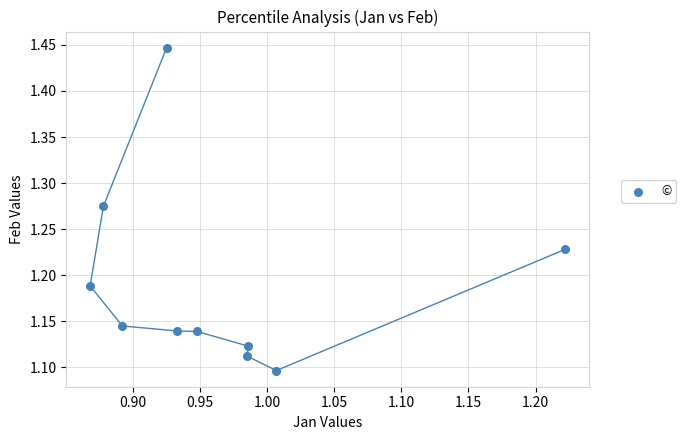

What is the average X value?

1.0